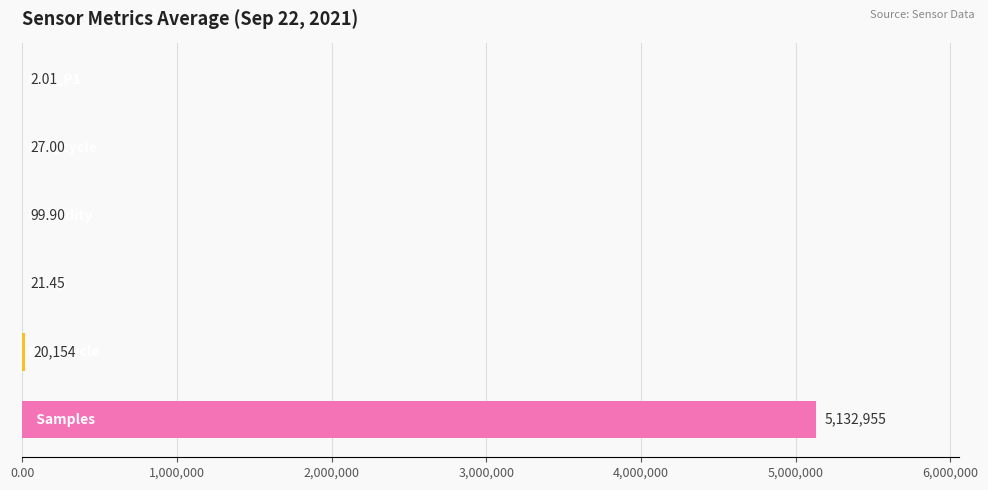

What is the sum of all values?

5153258.7